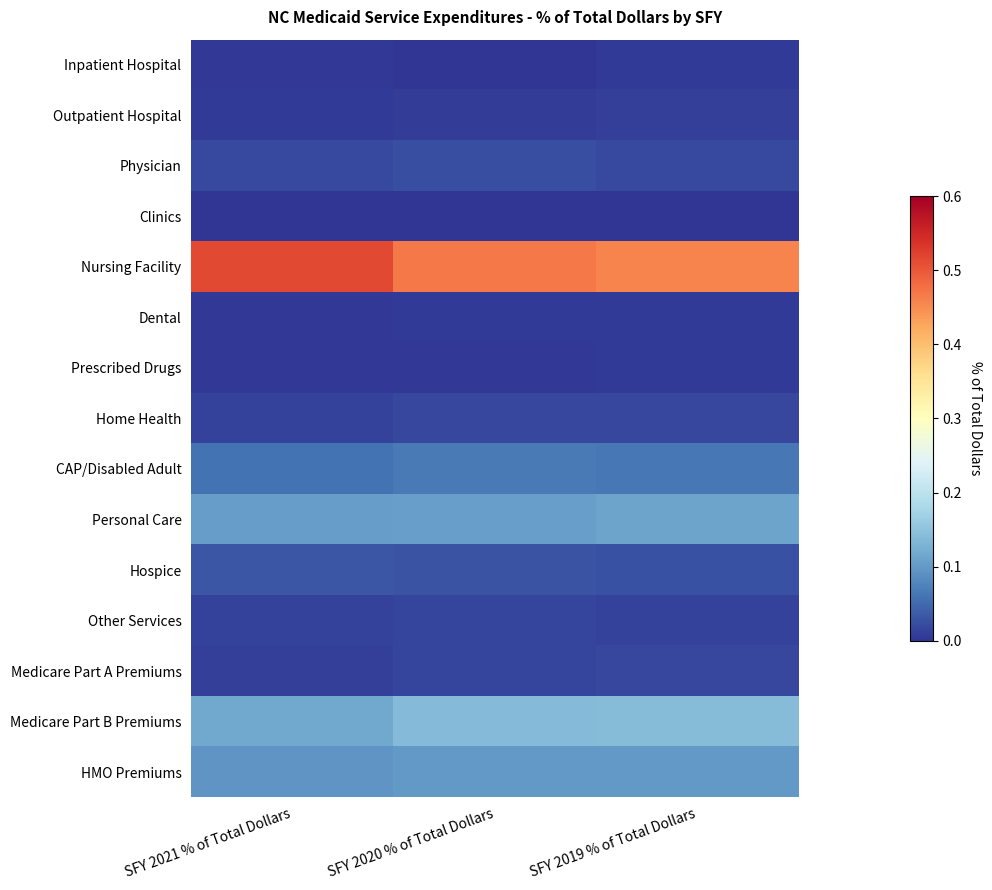

At how many categories does at least one series exceed 0?

3